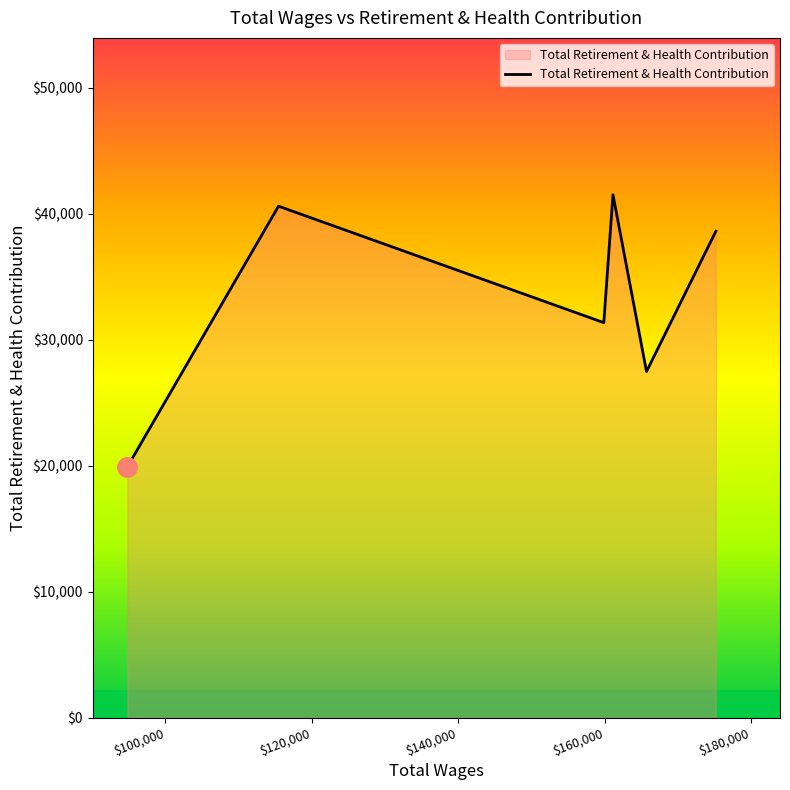

What is the greatest value displayed?

41515